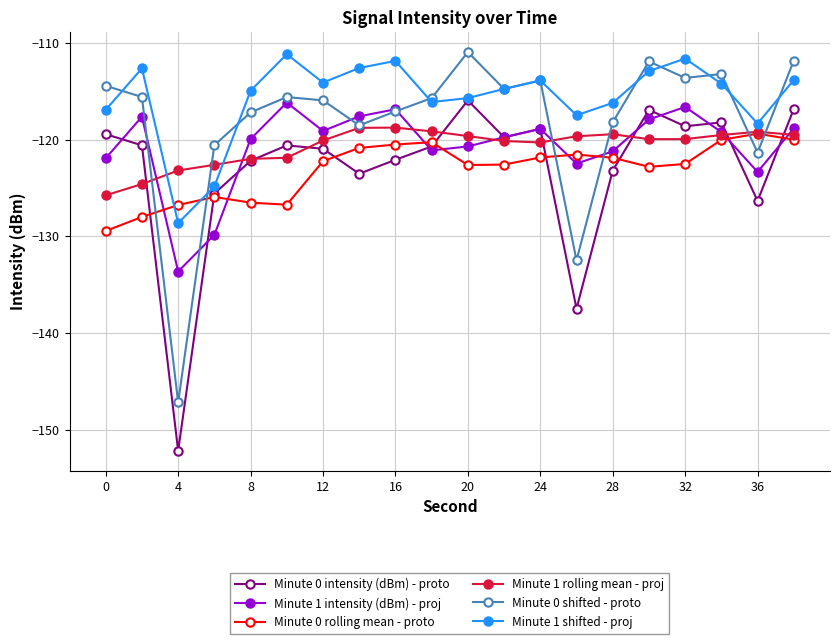

In Minute 1 intensity (dBm) - proj, how many points are higher than both neighbors (excluding endpoints)?

5